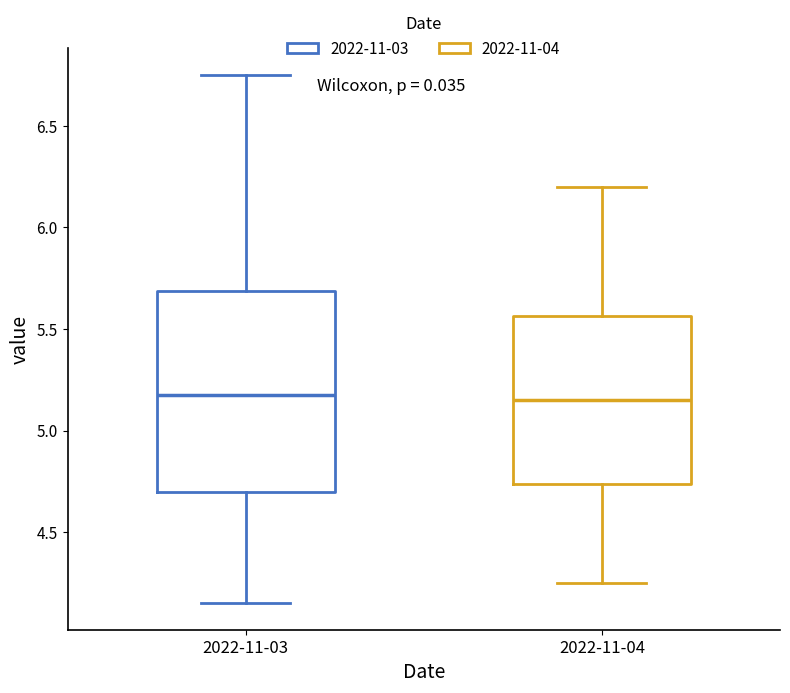

Where does the median line of the box for 2022-11-03 sit on the y-axis? The values are not printed on the chart, so give them approximately, as read against the axis.

5.20